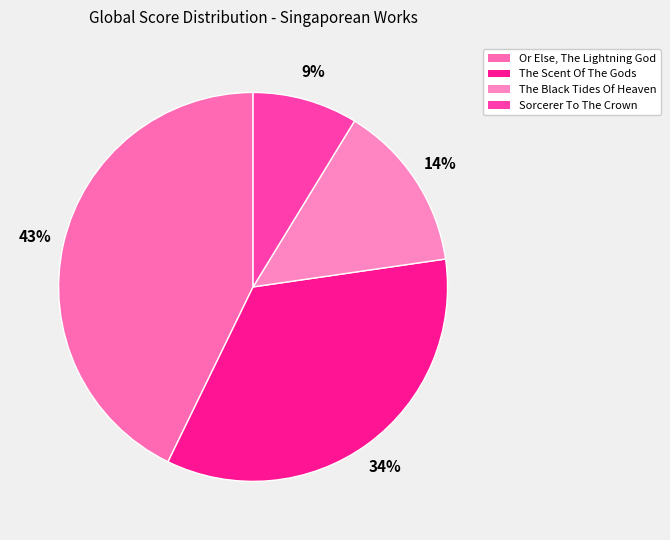

Is there any slice that represents more than half of the pie?

No